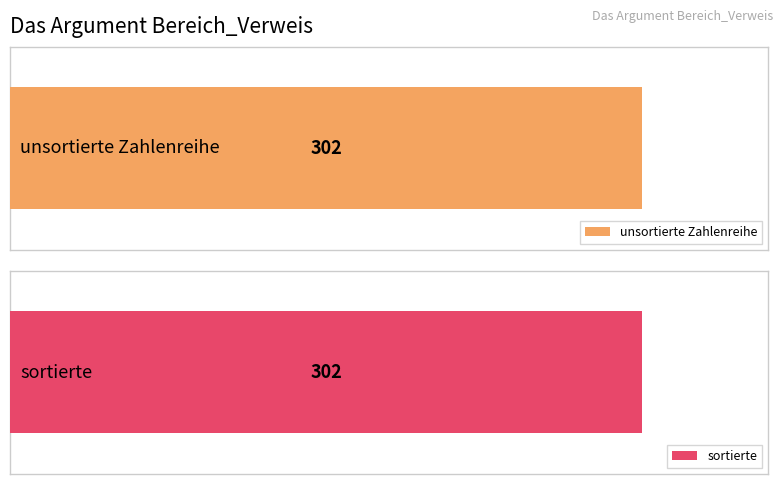

The value of unsortierte Zahlenreihe at 11 is 6. True or false?

False